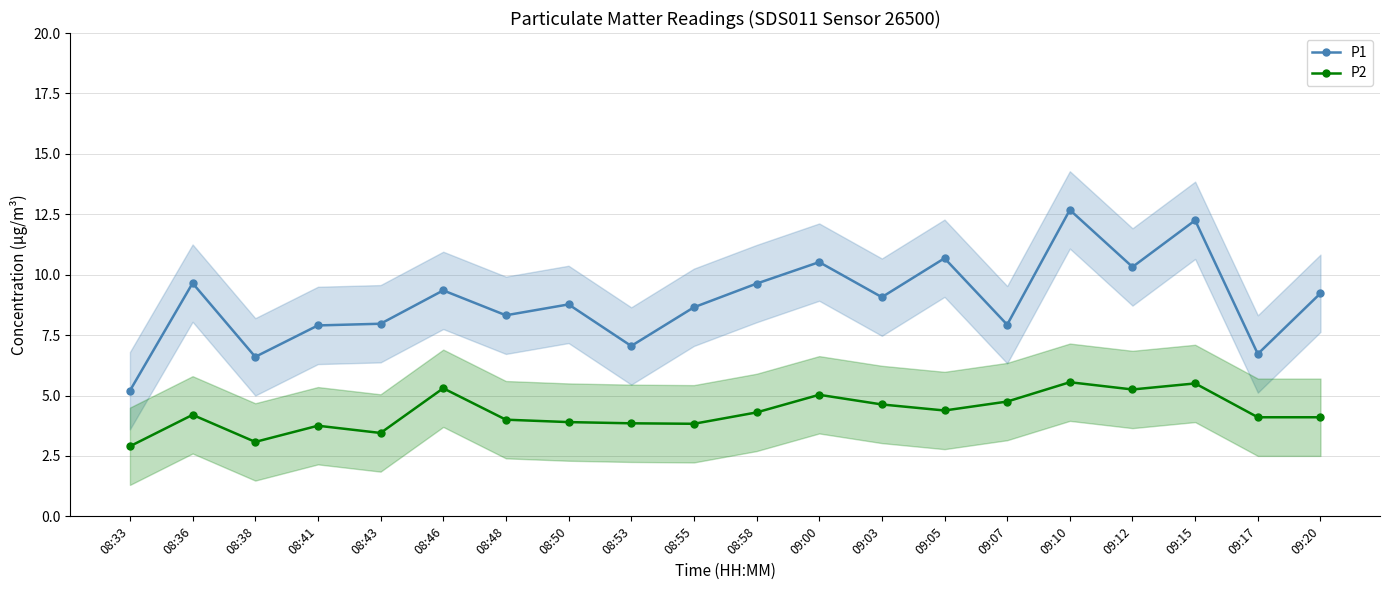

Which label corresponds to the largest value in the chart?

09:10